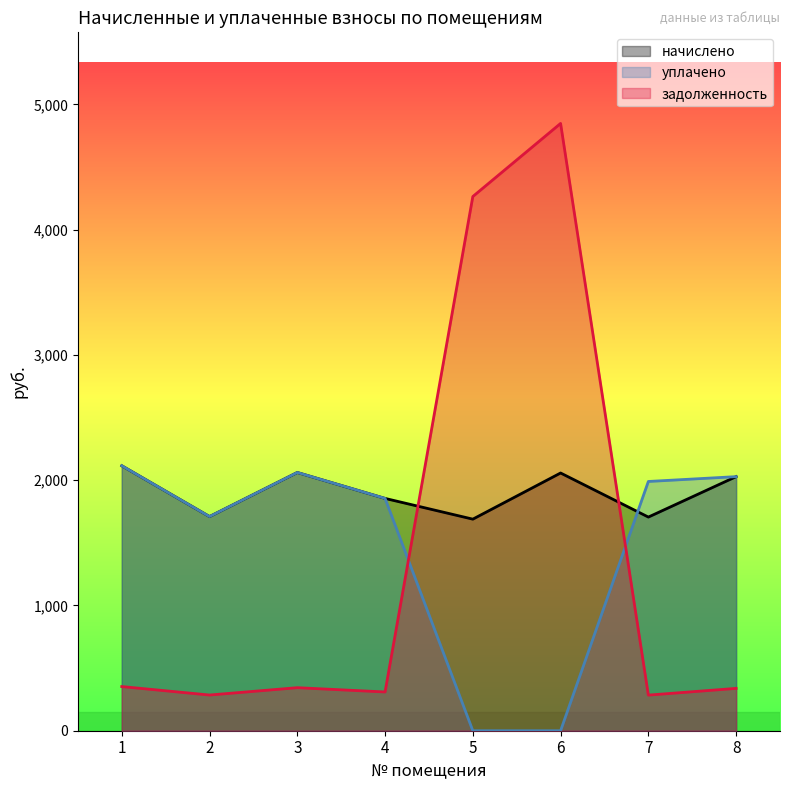

Reading right to left, transcribe all the data shown in this chart.

начислено: 2028.6	1705.7	2057.6	1689.1	1854.7	2061.7	1709.8	2115.5
уплачено: 2028.6	1990.0	0.0	0.0	1854.7	2061.7	1709.8	2115.5
задолженность: 338.1	284.3	4848.6	4265.0	309.5	343.6	285.0	352.6